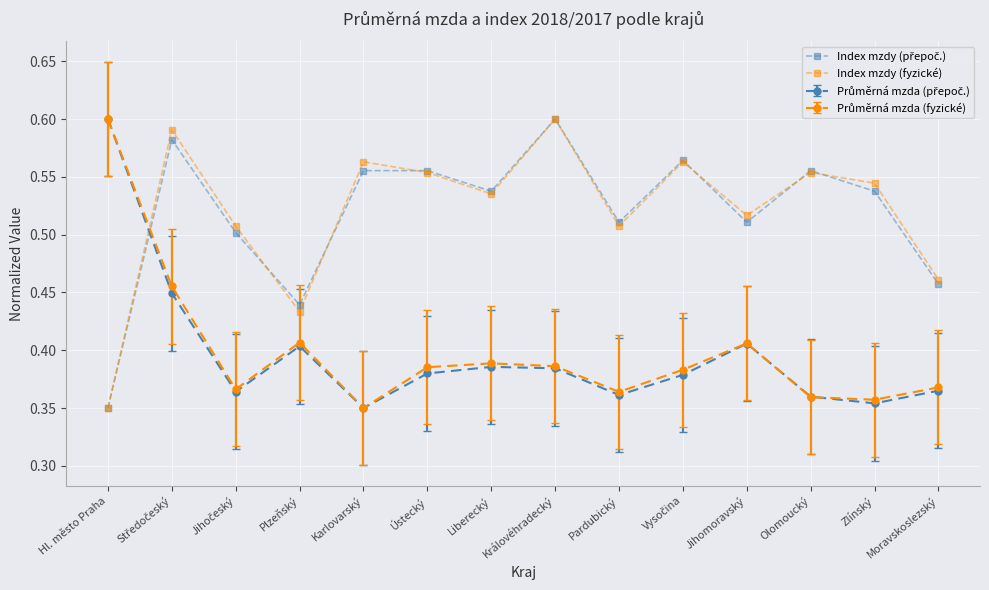

What is the total value across all series at Liberecký?

1.8